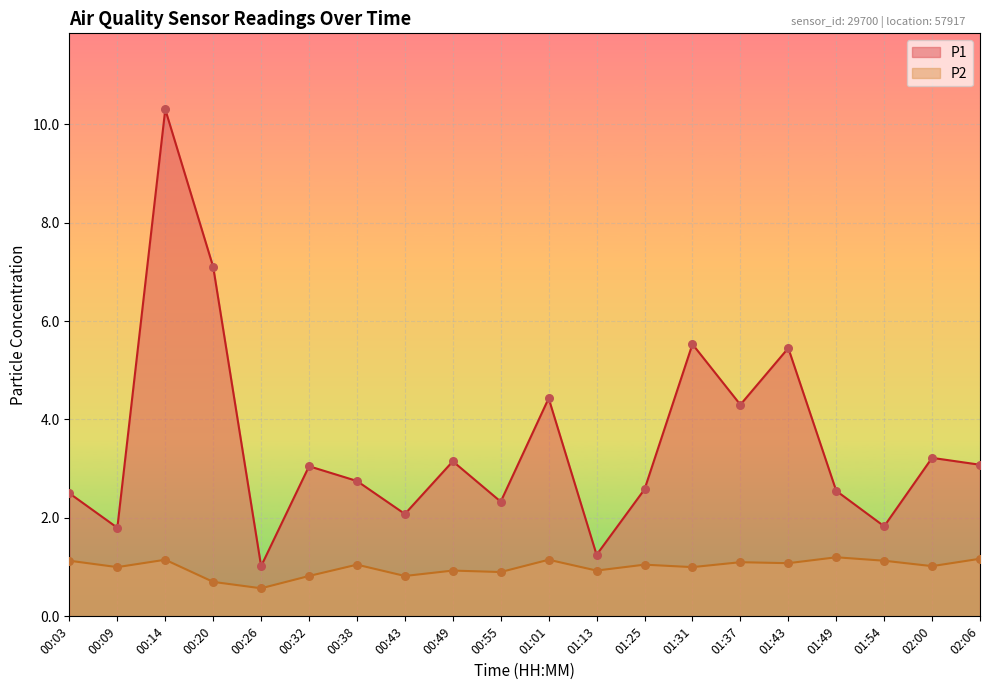

Which series has the widest spread of Y values?

P1